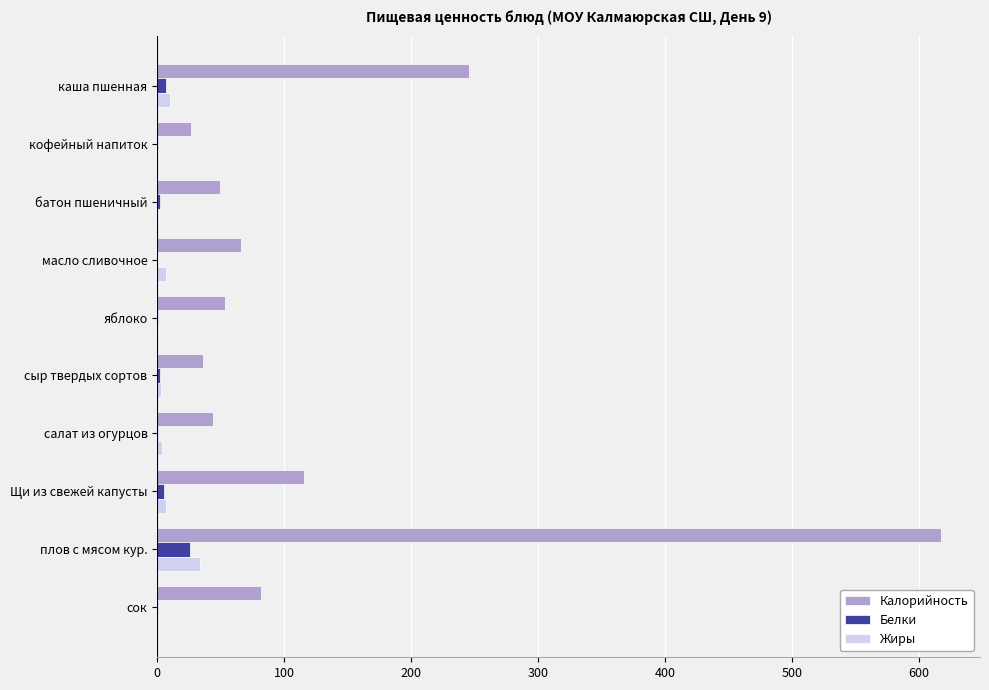

What is the sum of all Калорийность values?

1335.4